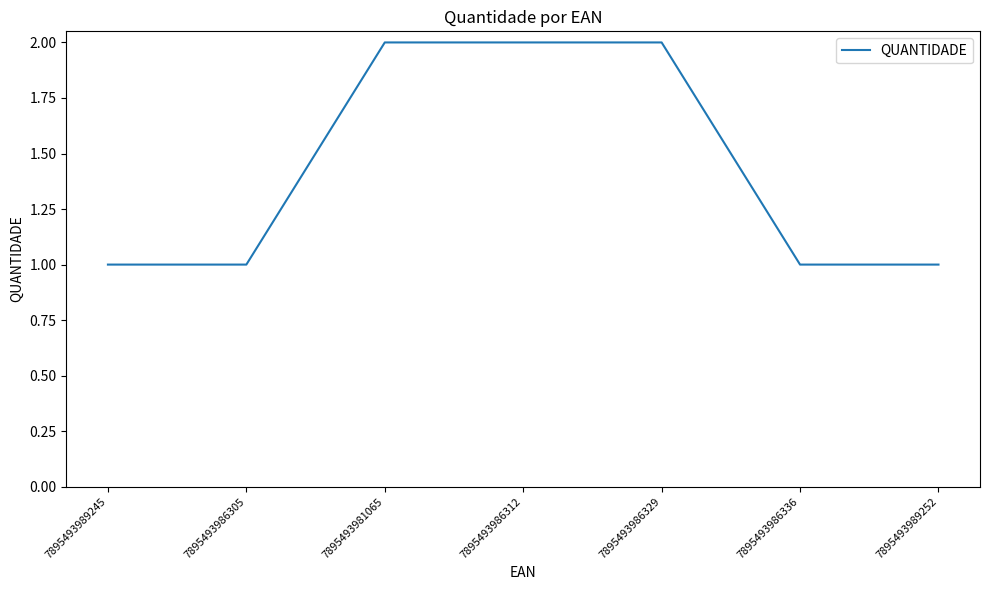

What position from the right is 7895493986305?

6